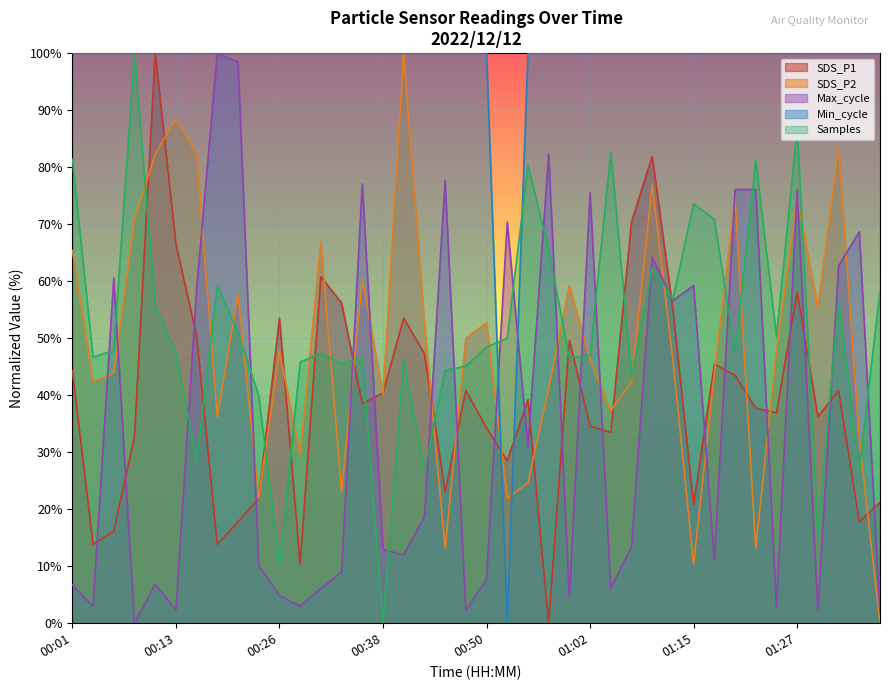

Reading right to left, extract all data points from this chart.

SDS_P1: 01:37=21.2	01:34=17.8	01:32=40.8	01:29=36.2	01:27=58.1	01:24=36.9	01:22=37.7	01:20=43.5	01:17=45.4	01:15=20.8	01:12=55.0	01:10=81.9	01:07=70.4	01:05=33.4	01:02=34.6	01:00=49.6	00:58=0.0	00:55=39.2	00:53=28.5	00:50=34.3	00:48=40.8	00:45=23.1	00:43=47.3	00:40=53.5	00:38=40.4	00:36=38.5	00:33=56.2	00:31=60.8	00:28=10.4	00:26=53.5	00:23=21.9	00:21=17.8	00:18=13.8	00:16=50.4	00:13=66.6	00:11=100.0	00:09=32.8	00:06=16.1	00:04=13.8	00:01=44.3
SDS_P2: 01:37=0.0	01:34=32.3	01:32=83.5	01:29=55.4	01:27=74.6	01:24=47.7	01:22=13.1	01:20=74.6	01:17=43.8	01:15=10.4	01:12=46.2	01:10=76.9	01:07=42.3	01:05=37.3	01:02=46.2	01:00=59.2	00:58=41.2	00:55=24.6	00:53=21.9	00:50=52.7	00:48=50.0	00:45=13.1	00:43=52.7	00:40=100.0	00:38=40.0	00:36=60.4	00:33=23.1	00:31=66.9	00:28=29.6	00:26=47.7	00:23=21.9	00:21=57.7	00:18=36.2	00:16=82.3	00:13=88.5	00:11=82.3	00:09=70.8	00:06=43.8	00:04=42.3	00:01=65.4